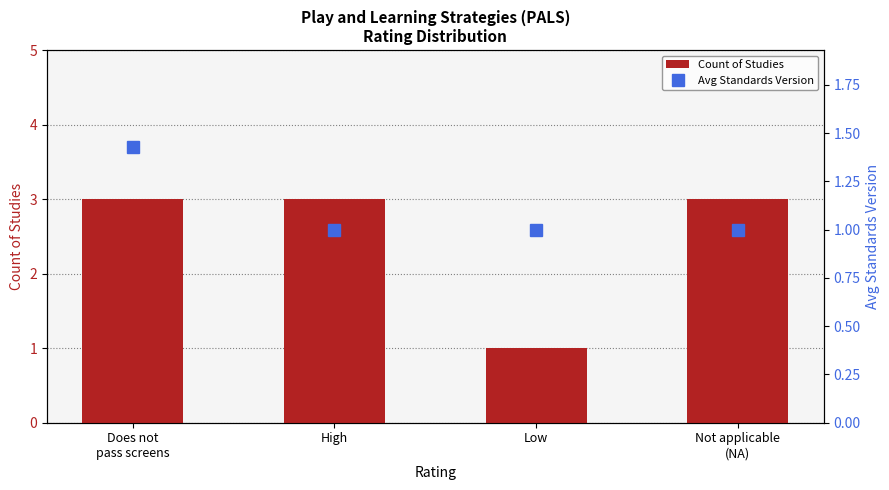

Which label corresponds to the largest value in the chart?

Does not
pass screens